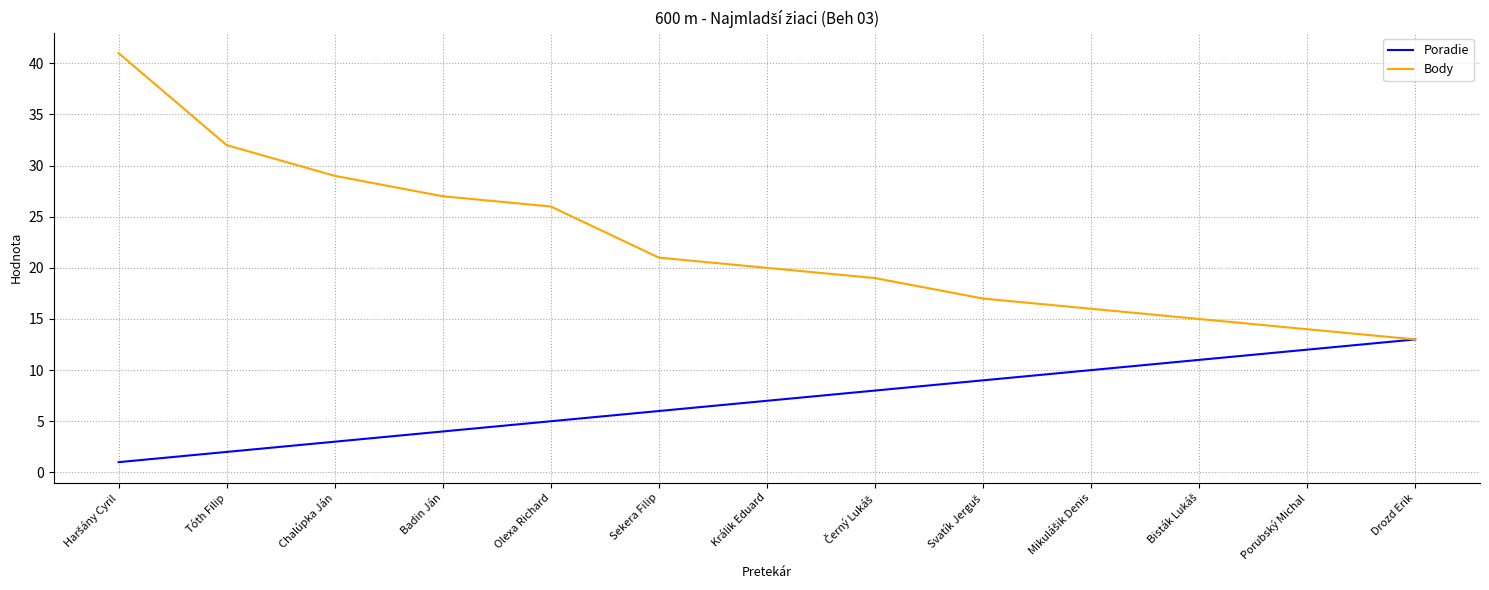

What is the greatest value displayed?

41